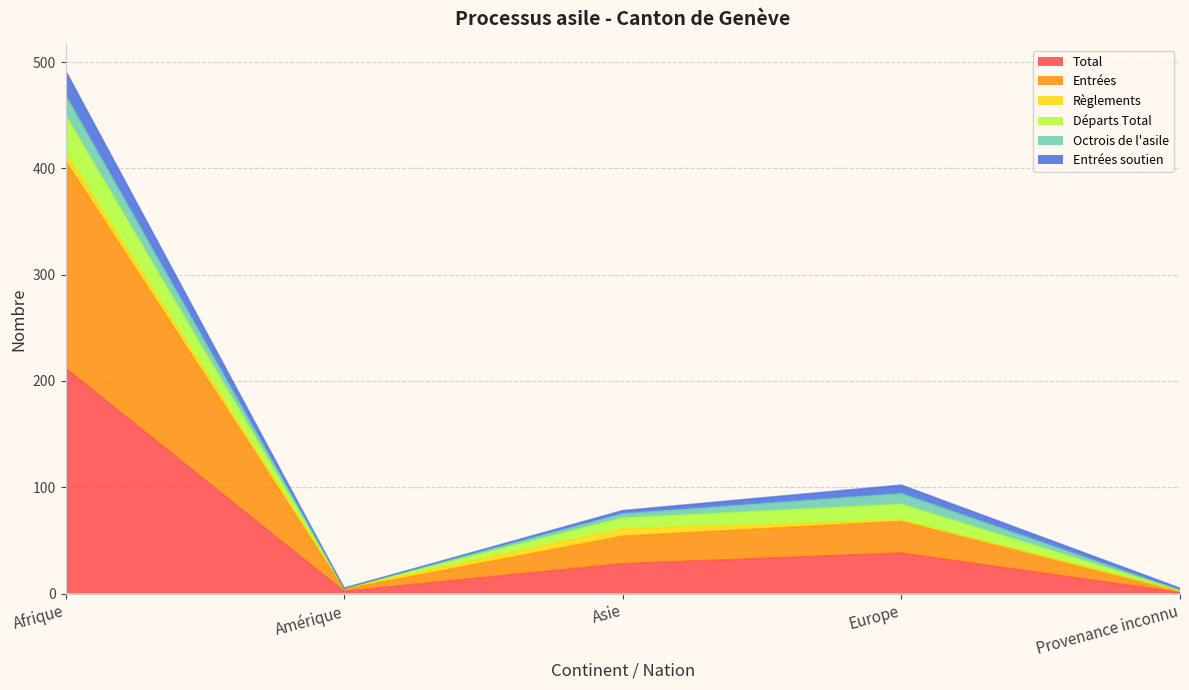

What is the difference between the highest and lowest values at Europe?

64